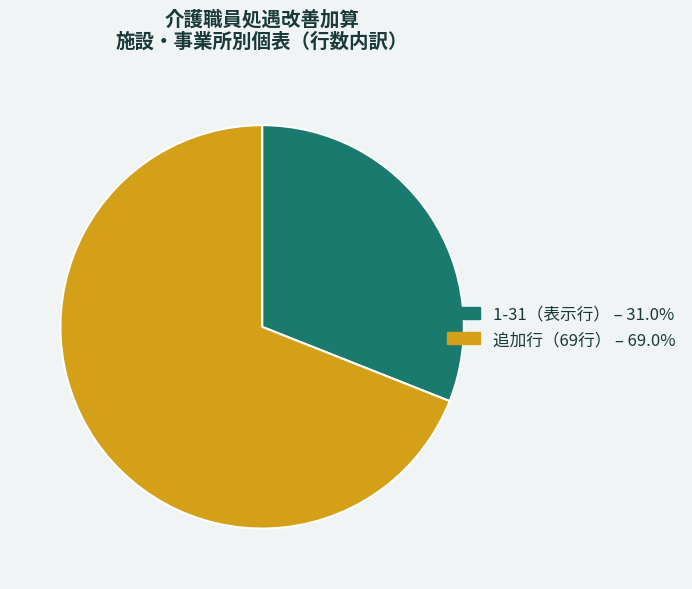

Is there a majority slice in this chart?

Yes